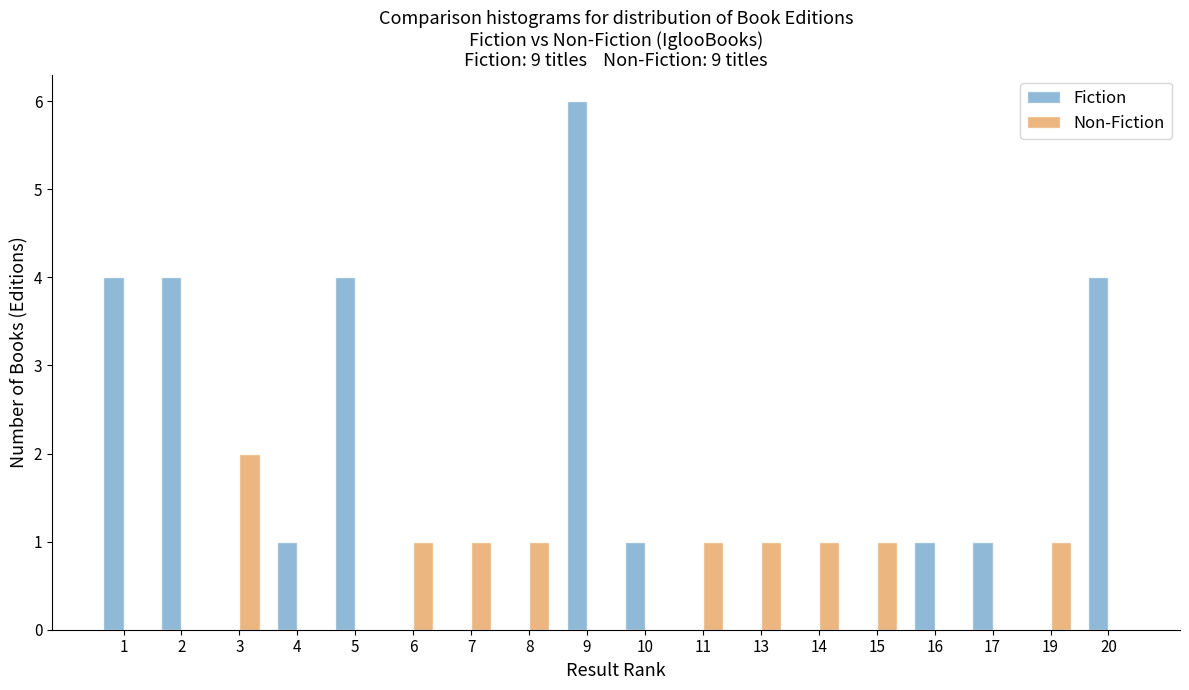

What is the approximate value of Fiction at 9?

6